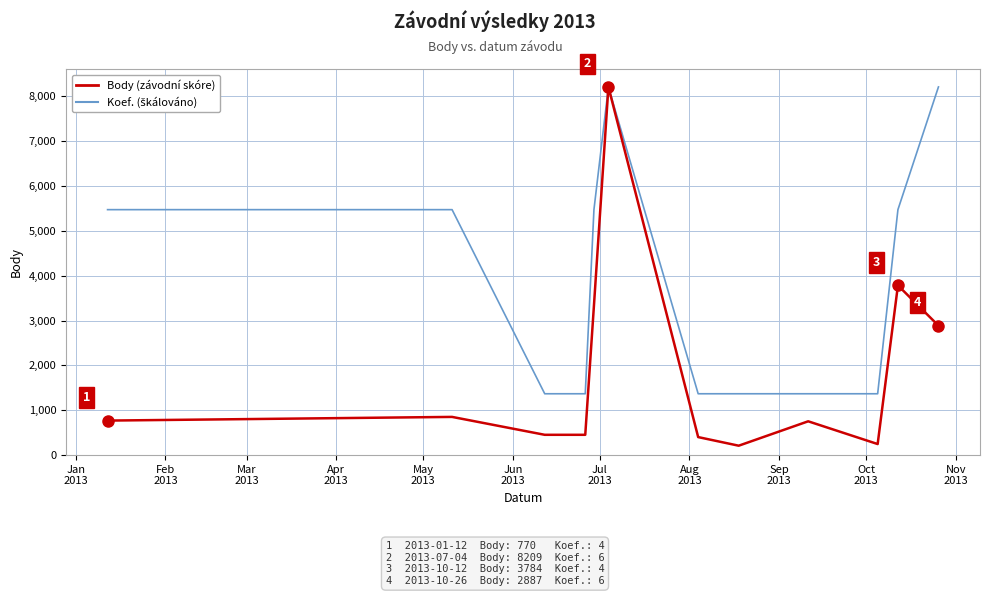

What is the maximum value shown in the chart?

8209.0